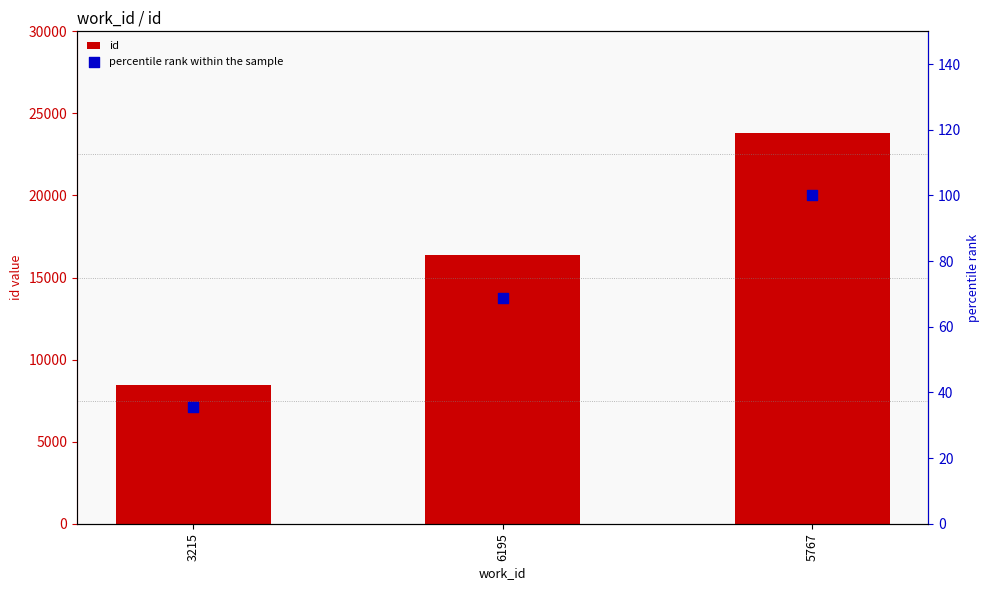

Which series has the largest total across all categories?

id